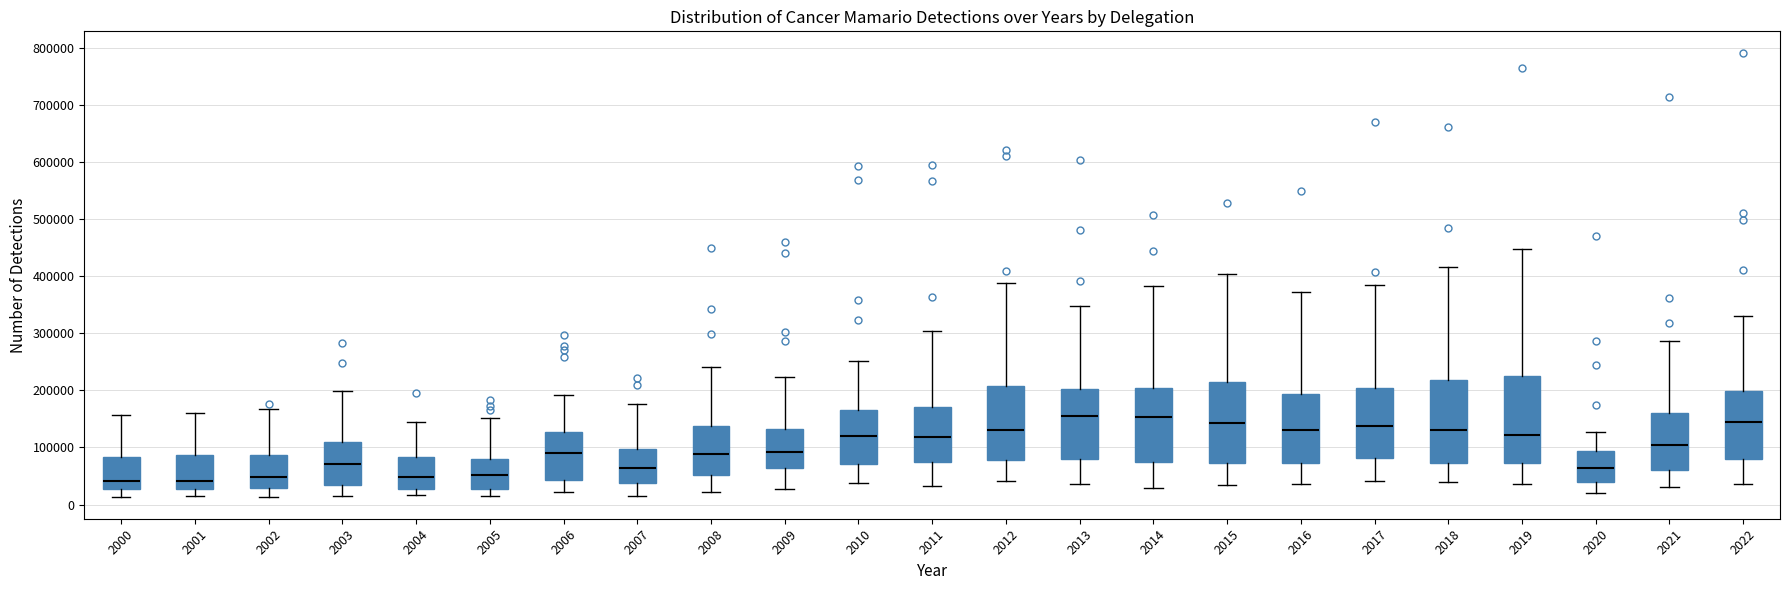

Reading left to right, transcribe this box plot: for each box, give where its median line is, the range the box spans, and where its two whiskers end, as read against the y-axis. The values are not printed on the chart, so give them approximately, as read against the axis.

2000: median 40000, box 30000 to 80000, whiskers 10000 to 160000
2001: median 40000, box 30000 to 90000, whiskers 10000 to 160000
2002: median 50000, box 30000 to 90000, whiskers 10000 to 170000
2003: median 70000, box 30000 to 110000, whiskers 20000 to 200000
2004: median 50000, box 30000 to 80000, whiskers 20000 to 140000
2005: median 50000, box 30000 to 80000, whiskers 10000 to 150000
2006: median 90000, box 40000 to 130000, whiskers 20000 to 190000
2007: median 60000, box 40000 to 100000, whiskers 10000 to 180000
2008: median 90000, box 50000 to 140000, whiskers 20000 to 240000
2009: median 90000, box 60000 to 130000, whiskers 30000 to 220000
2010: median 120000, box 70000 to 170000, whiskers 40000 to 250000
2011: median 120000, box 70000 to 170000, whiskers 30000 to 300000
2012: median 130000, box 80000 to 210000, whiskers 40000 to 390000
2013: median 160000, box 80000 to 200000, whiskers 40000 to 350000
2014: median 150000, box 70000 to 200000, whiskers 30000 to 380000
2015: median 140000, box 70000 to 210000, whiskers 30000 to 400000
2016: median 130000, box 70000 to 190000, whiskers 40000 to 370000
2017: median 140000, box 80000 to 200000, whiskers 40000 to 380000
2018: median 130000, box 70000 to 220000, whiskers 40000 to 420000
2019: median 120000, box 70000 to 230000, whiskers 40000 to 450000
2020: median 60000, box 40000 to 90000, whiskers 20000 to 130000
2021: median 110000, box 60000 to 160000, whiskers 30000 to 290000
2022: median 140000, box 80000 to 200000, whiskers 40000 to 330000